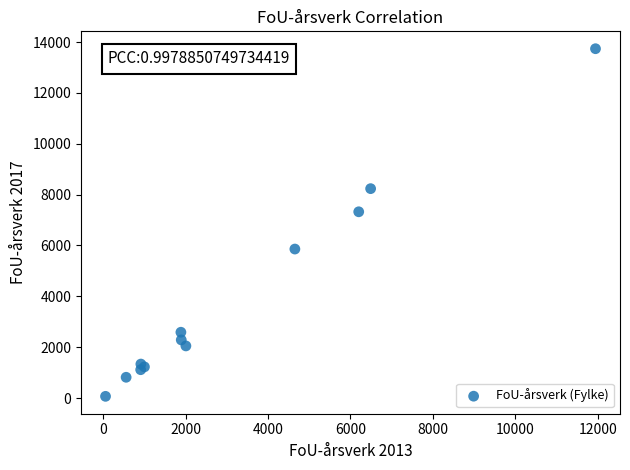

What Y value in the scatter plot is closest to 6902?

7325.2